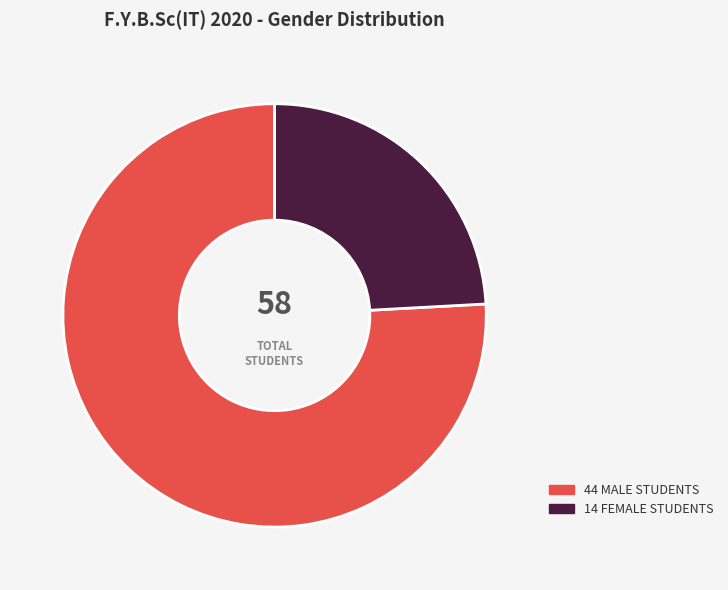

Does any single category account for the majority?

Yes